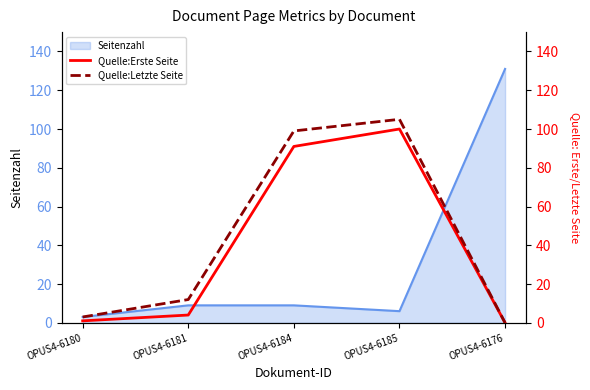

How many data points in Quelle:Letzte Seite are above 12?

2